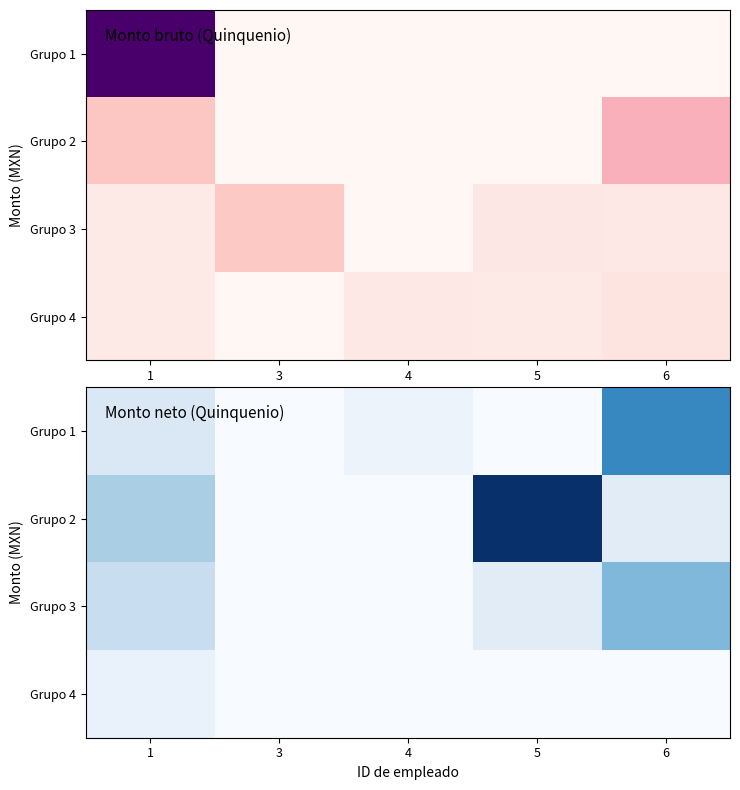

List the labels in order of Grupo 1 value, smallest first.

3, 5, 4, 1, 6